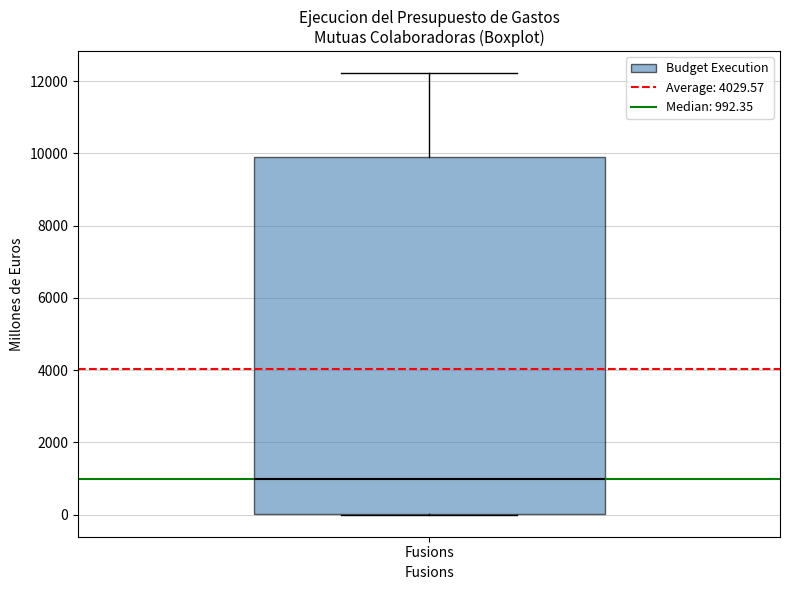

Transcribe this box plot: give where the median line is, the range the box spans, and where the two whiskers end, as read against the y-axis. The values are not printed on the chart, so give them approximately, as read against the axis.

median 1000, box 0 to 10000, whiskers 0 to 12200